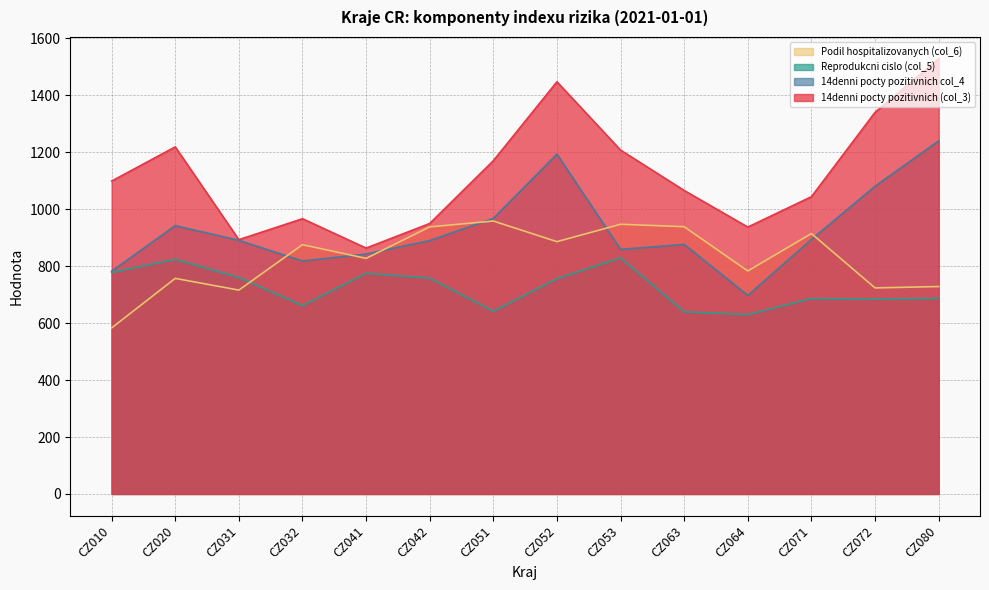

How many lines are shown in the chart?

4